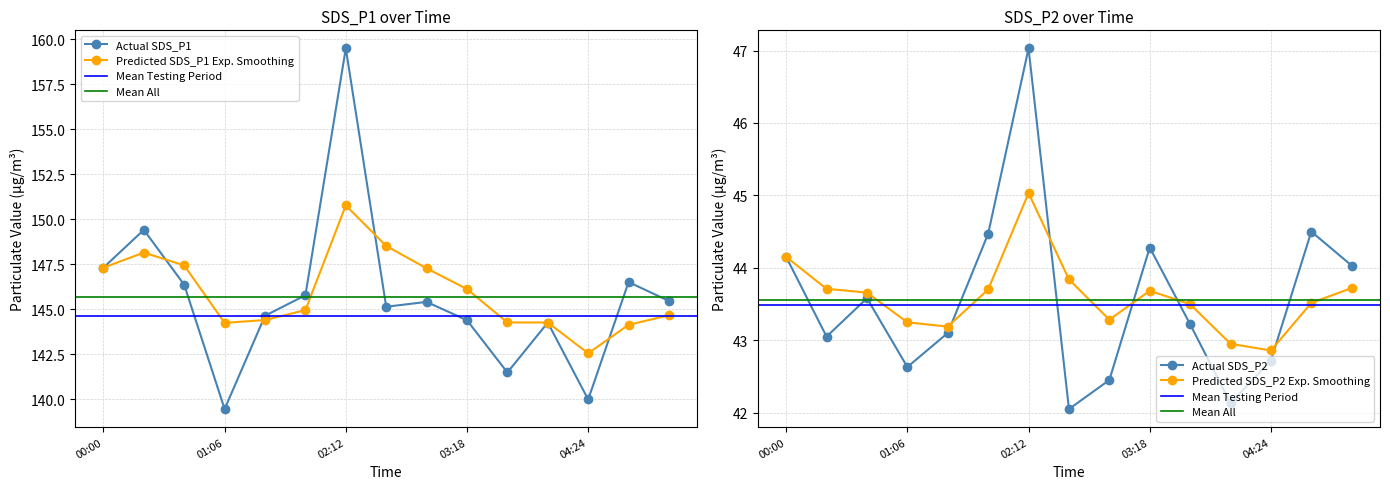

Which series has the widest spread of values?

SDS_P1